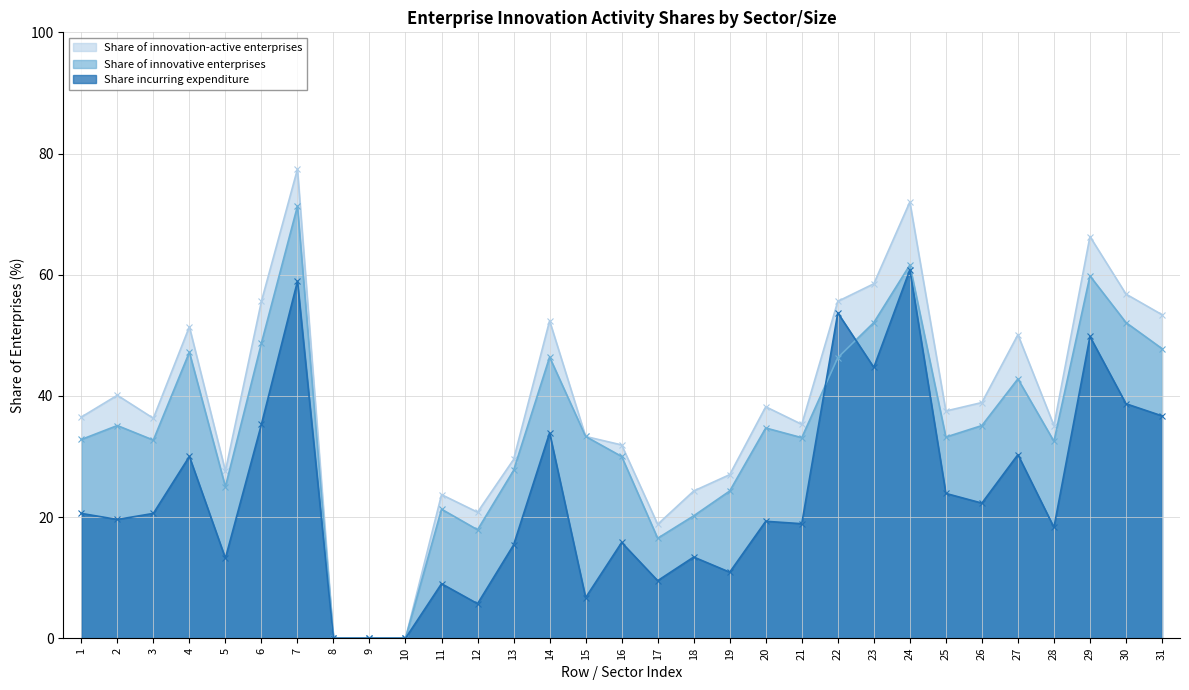

How many lines are shown in the chart?

3